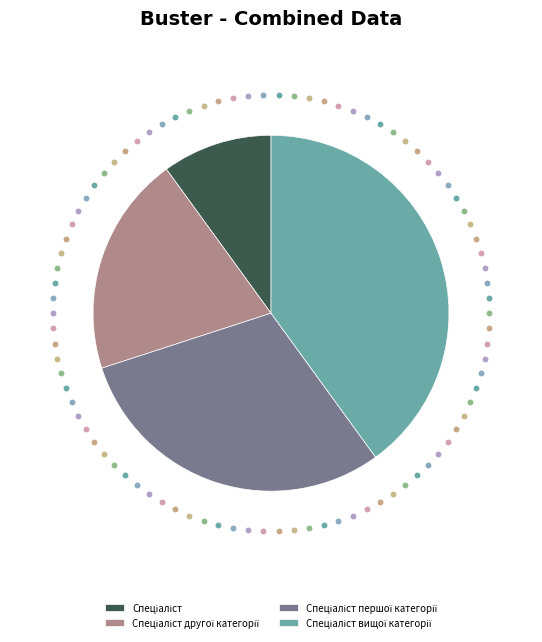

How much of the chart is everything except Спеціаліст другої категорії?

80.0%